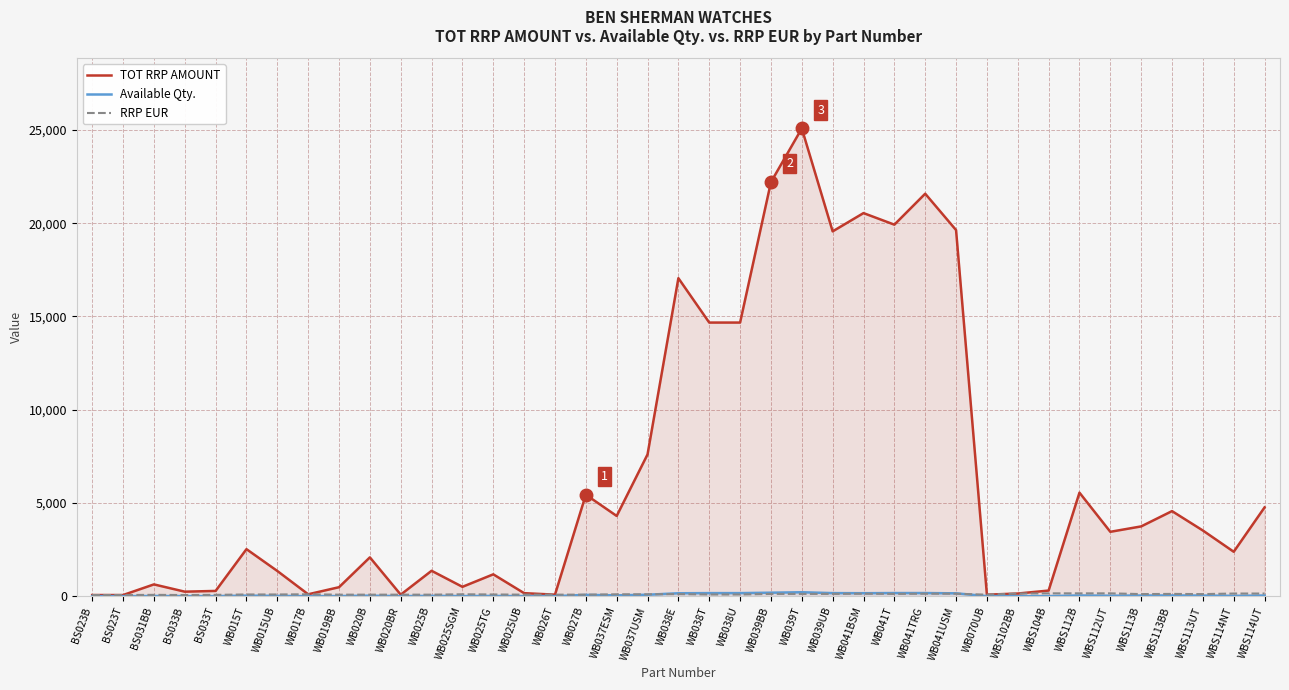

At how many categories does at least one series exceed 9184?

10